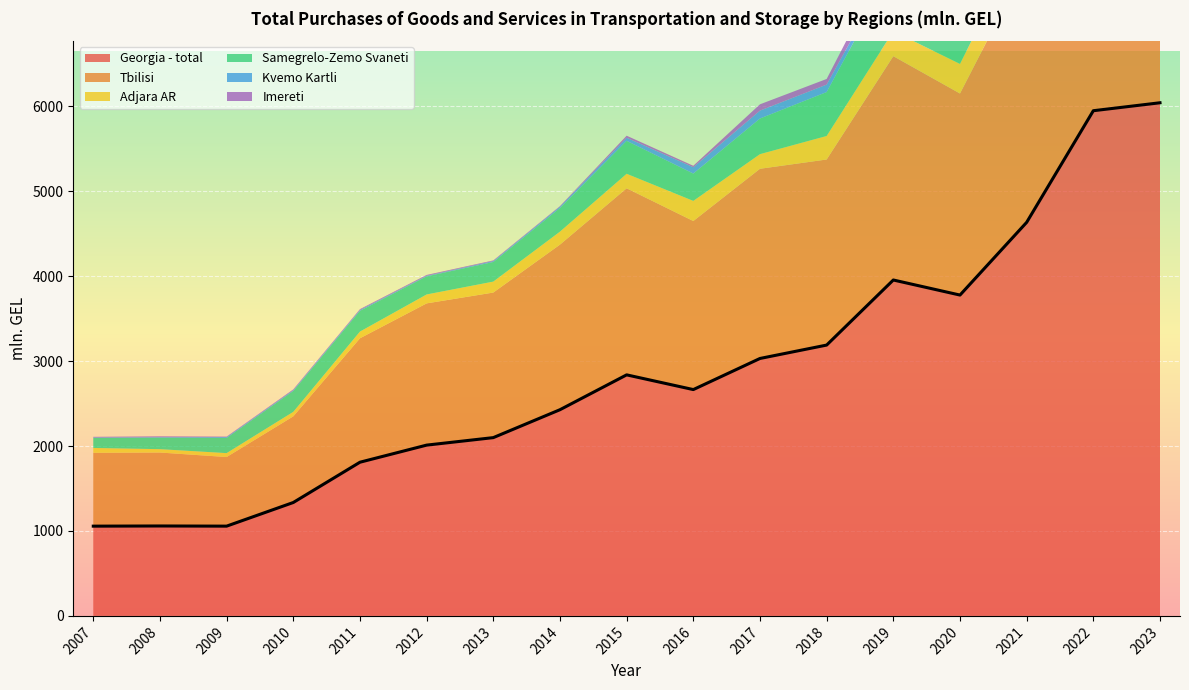

In Adjara AR, how many points are higher than both neighbors (excluding endpoints)?

2